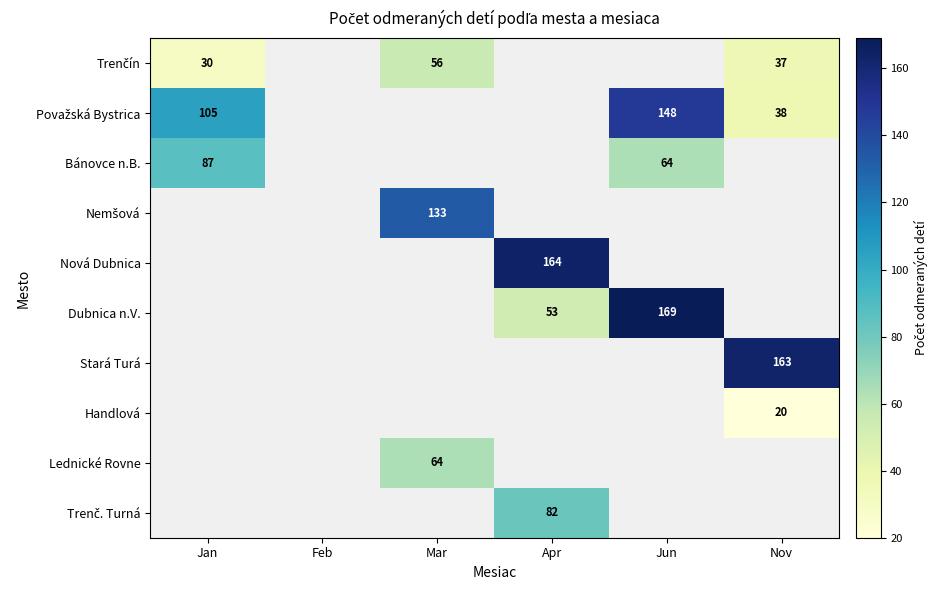

The Lednické Rovne series shows 64 at Mar. True or false?

True